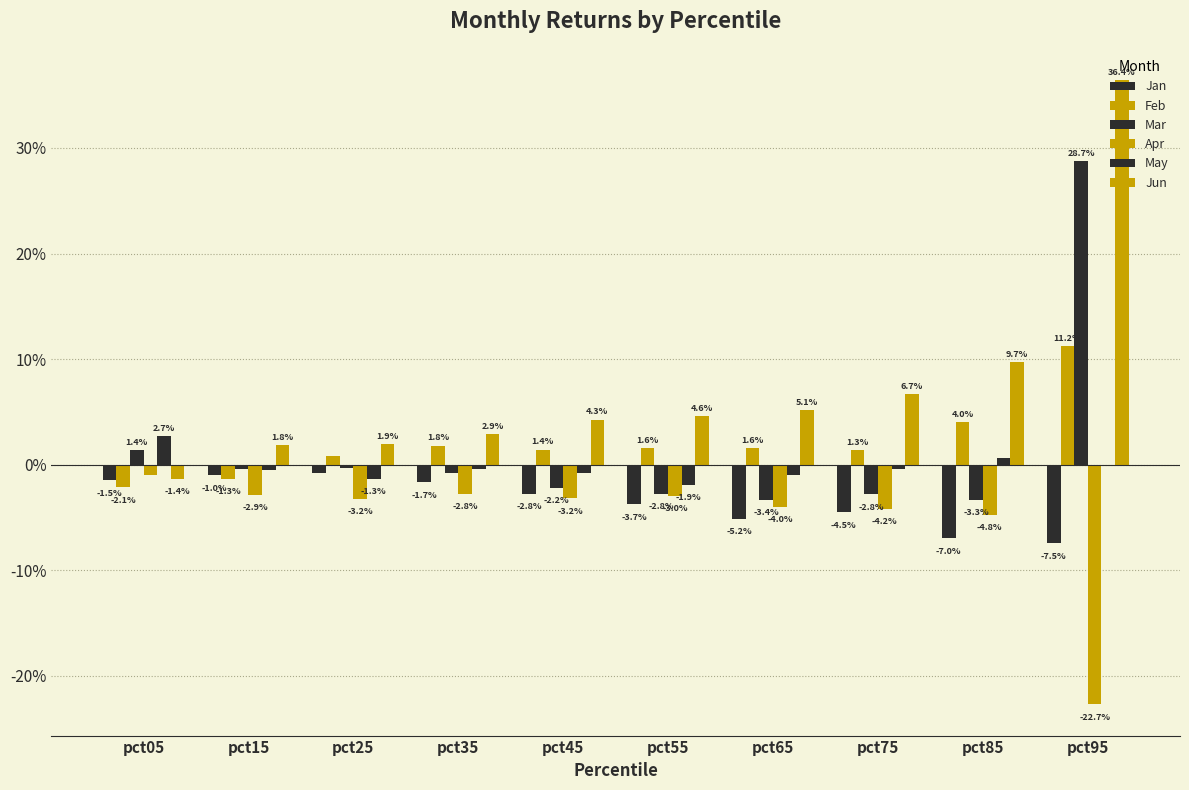

Are the bars grouped side by side (vs. stacked)?

Yes